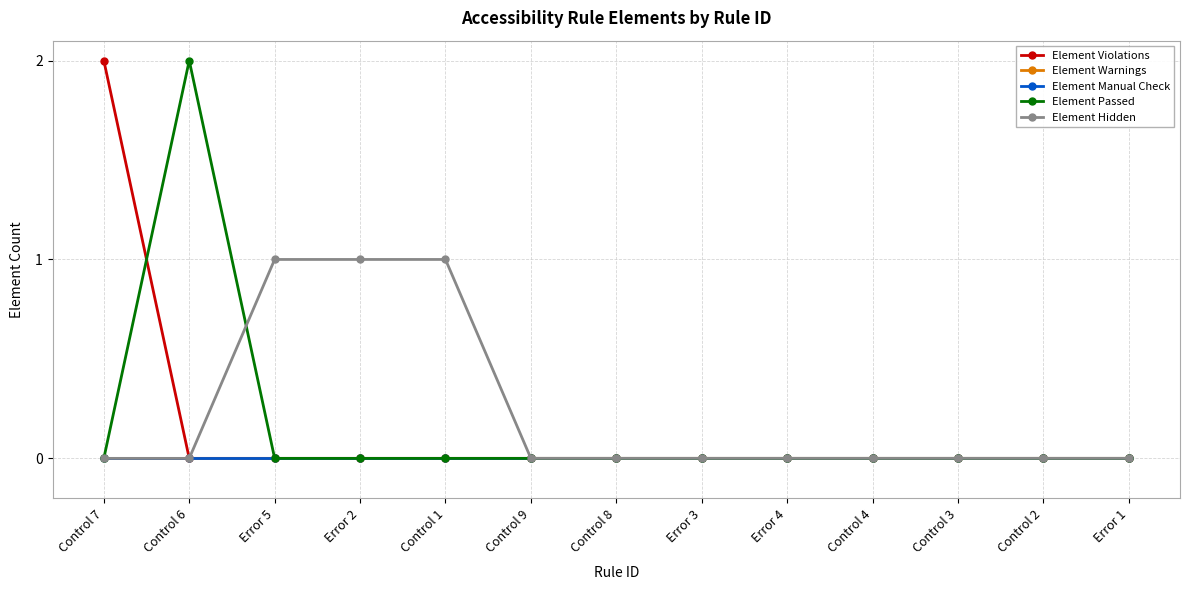

Rank the series at Error 5 from highest to lowest value.

Element Hidden, Element Violations, Element Warnings, Element Manual Check, Element Passed